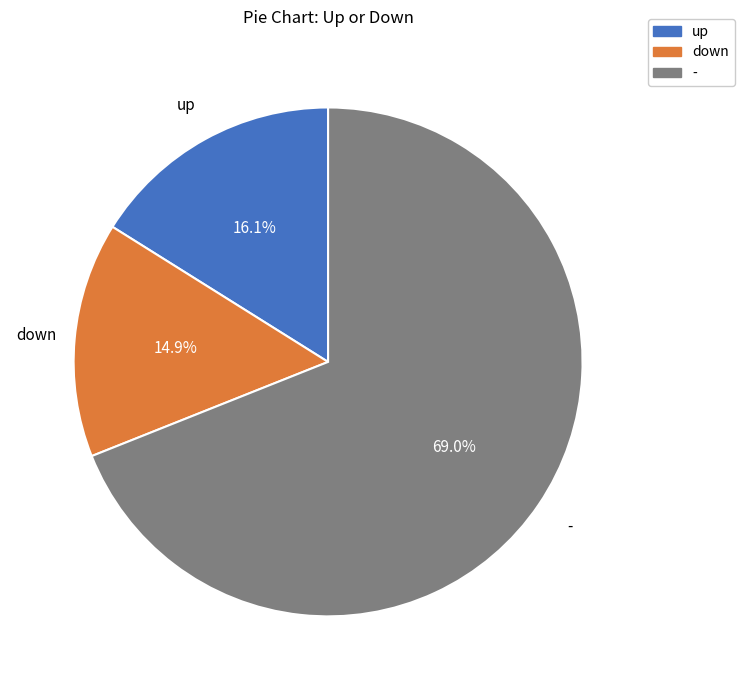

Approximately how many times larger is the value at down compared to -?

0.2